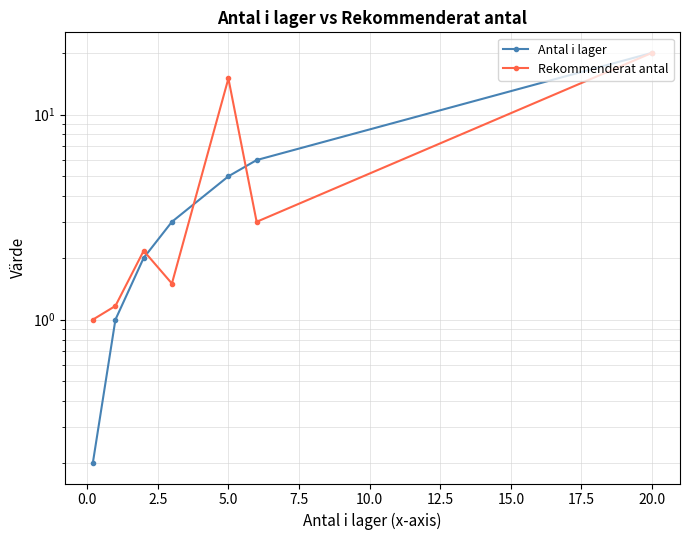

How many series are shown in this chart?

2